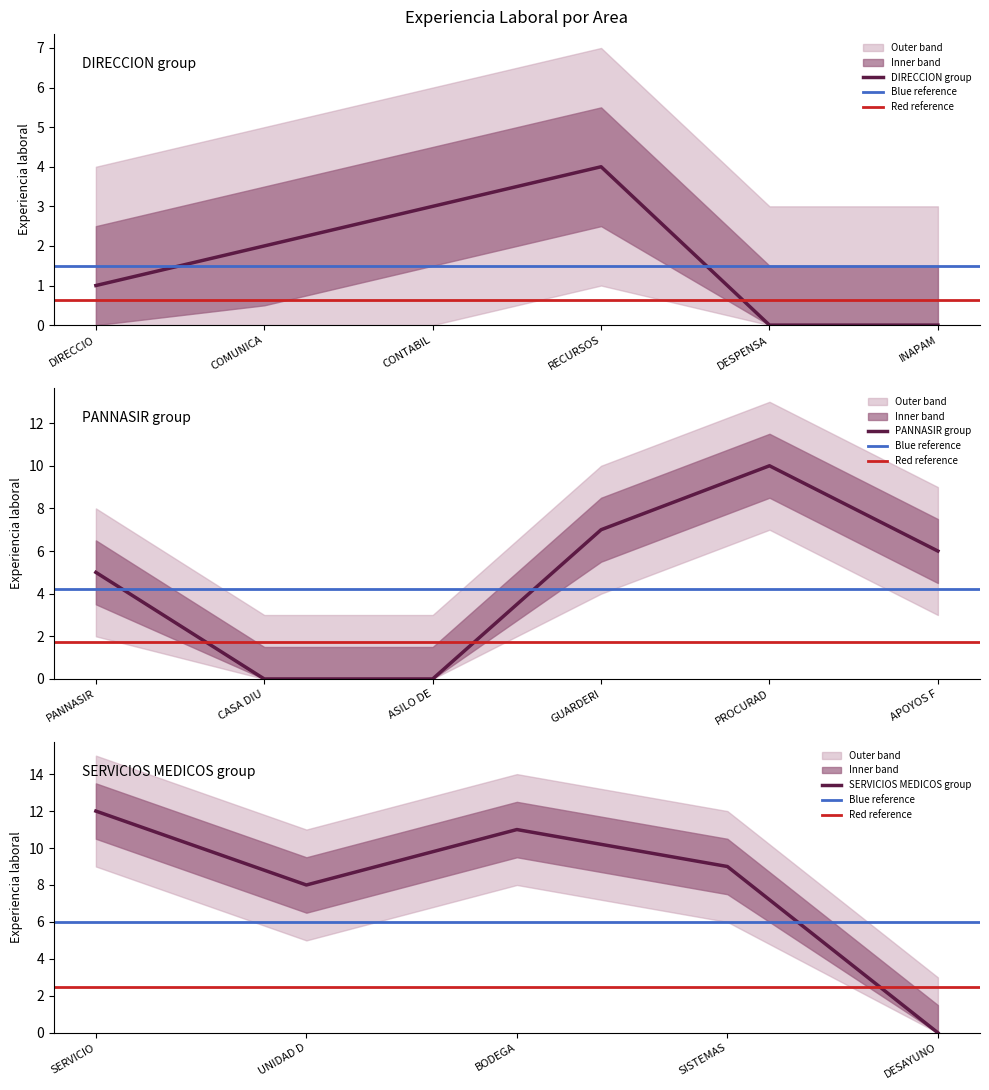

How many data points are above 4?

8